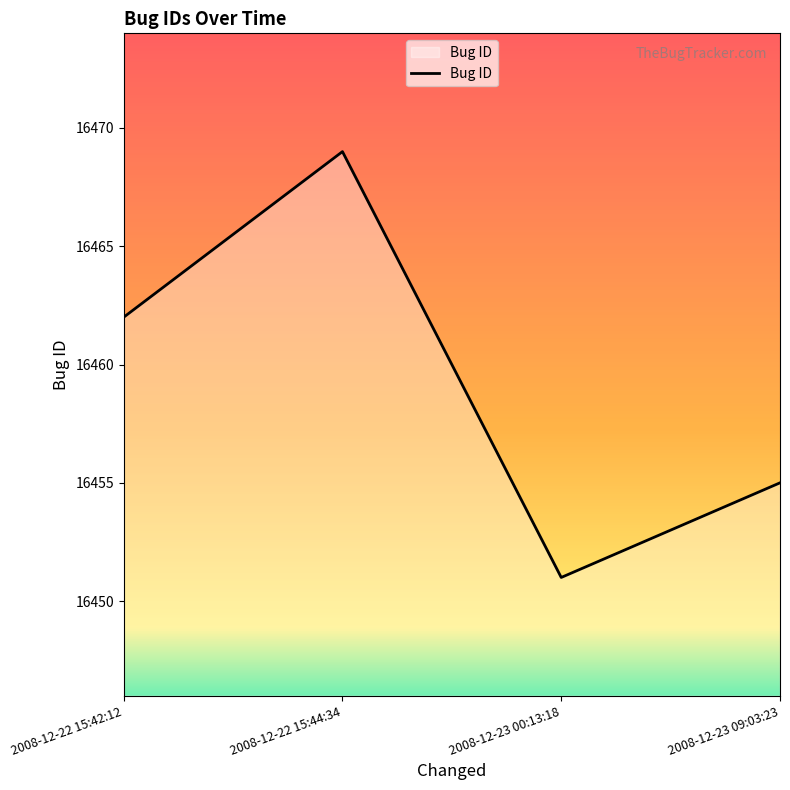

At which category does the chart reach its peak across all series?

2008-12-22 15:44:34